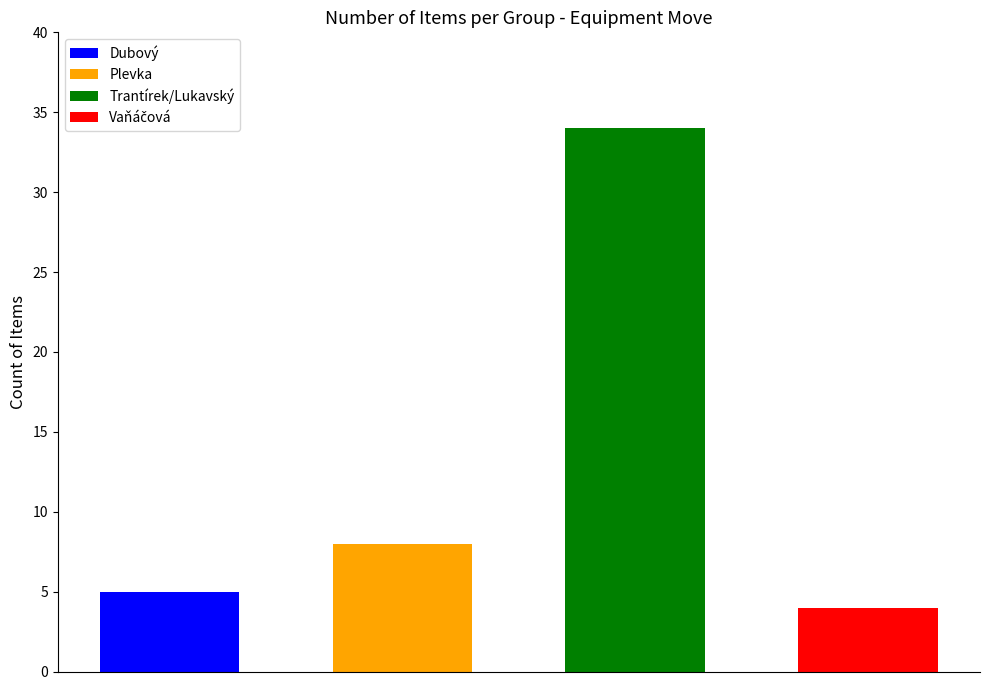

Which has a higher value, Vaňáčová or Plevka?

Plevka